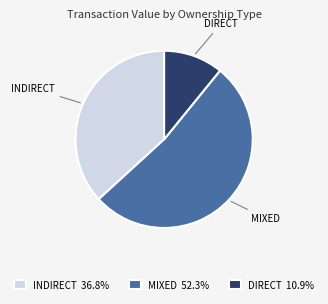

How many slices are in this pie chart?

3